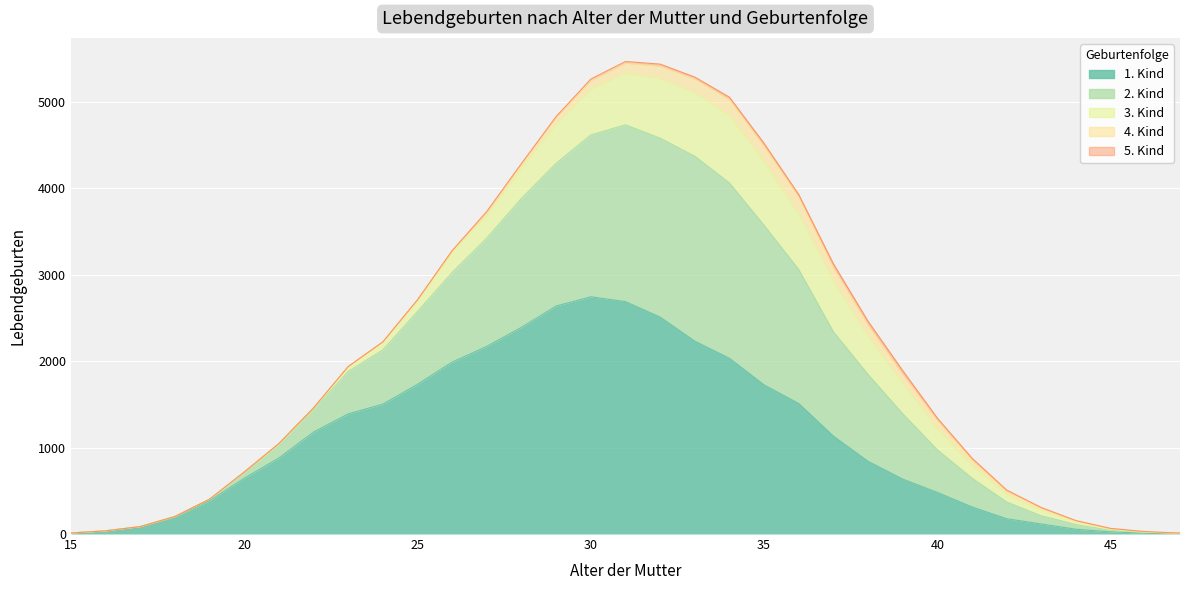

What are all the series names shown in the legend?

1. Kind, 2. Kind, 3. Kind, 4. Kind, 5. Kind